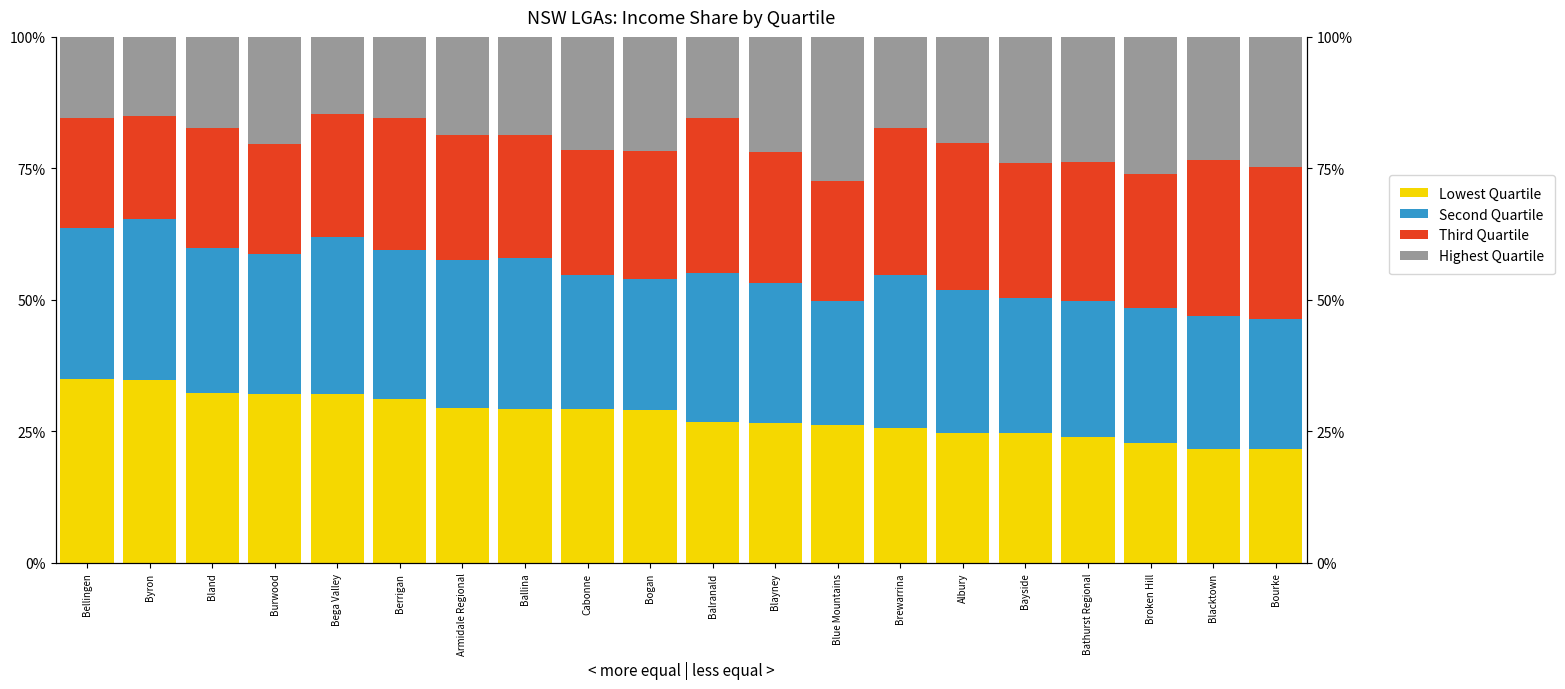

What is the sum of all Lowest Quartile values?

558.7